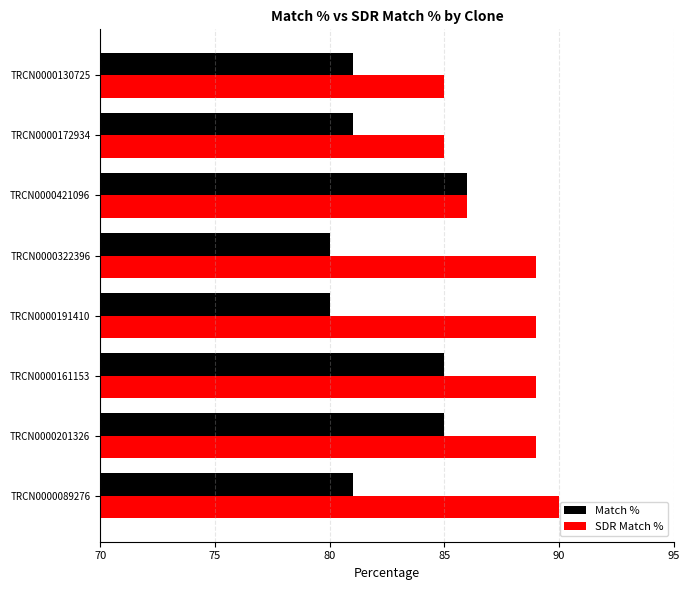

How many series are shown in this chart?

2